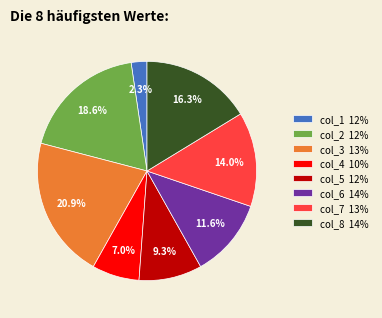

Is the sum of col_4 10% and col_3 13% greater than half?

No